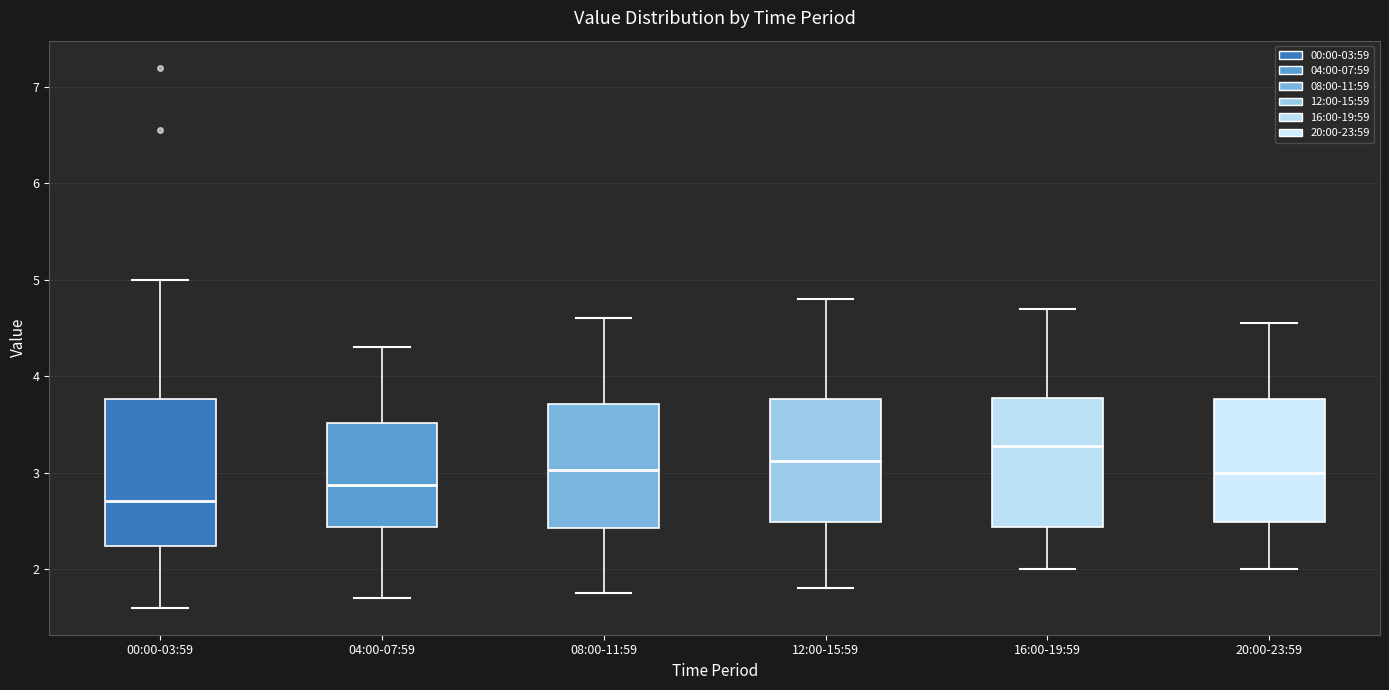

Reading left to right, transcribe this box plot: for each box, give where its median line is, the range the box spans, and where its two whiskers end, as read against the y-axis. The values are not printed on the chart, so give them approximately, as read against the axis.

00:00-03:59: median 2.7, box 2.2 to 3.8, whiskers 1.6 to 5.0
04:00-07:59: median 2.9, box 2.4 to 3.5, whiskers 1.7 to 4.3
08:00-11:59: median 3.0, box 2.4 to 3.7, whiskers 1.8 to 4.6
12:00-15:59: median 3.1, box 2.5 to 3.8, whiskers 1.8 to 4.8
16:00-19:59: median 3.3, box 2.4 to 3.8, whiskers 2.0 to 4.7
20:00-23:59: median 3.0, box 2.5 to 3.8, whiskers 2.0 to 4.6